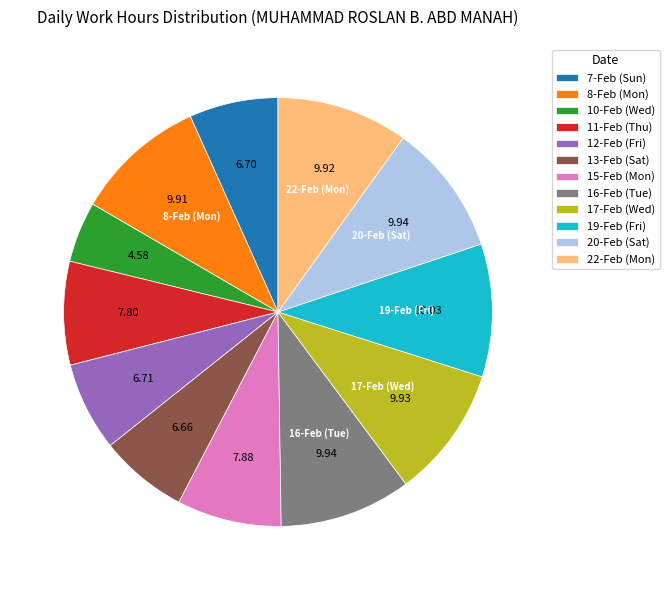

True or false: 12-Feb (Fri) accounts for 7% of the total.

True